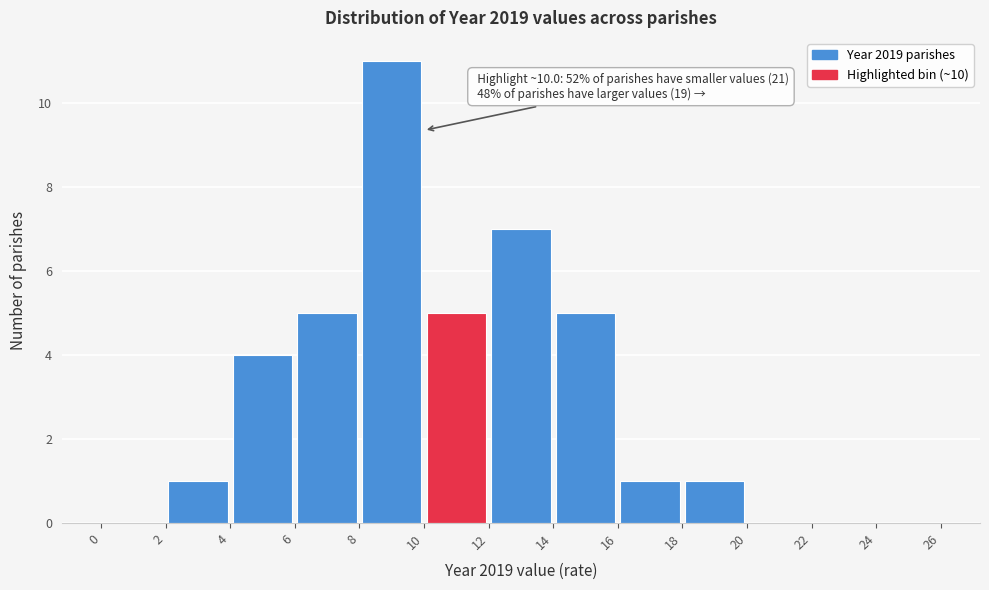

Which range on the x-axis has the tallest bar?

8 to 10